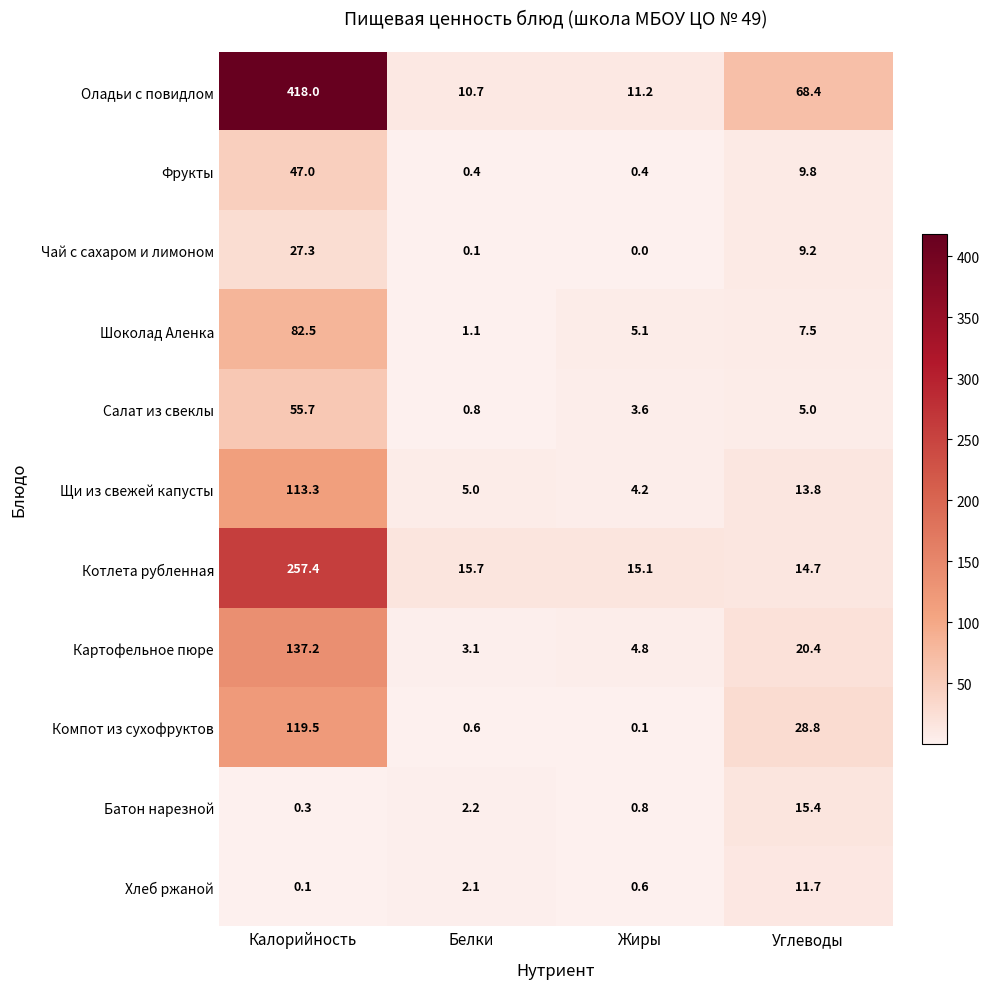

The Компот из сухофруктов series shows 119.5 at Калорийность. True or false?

True